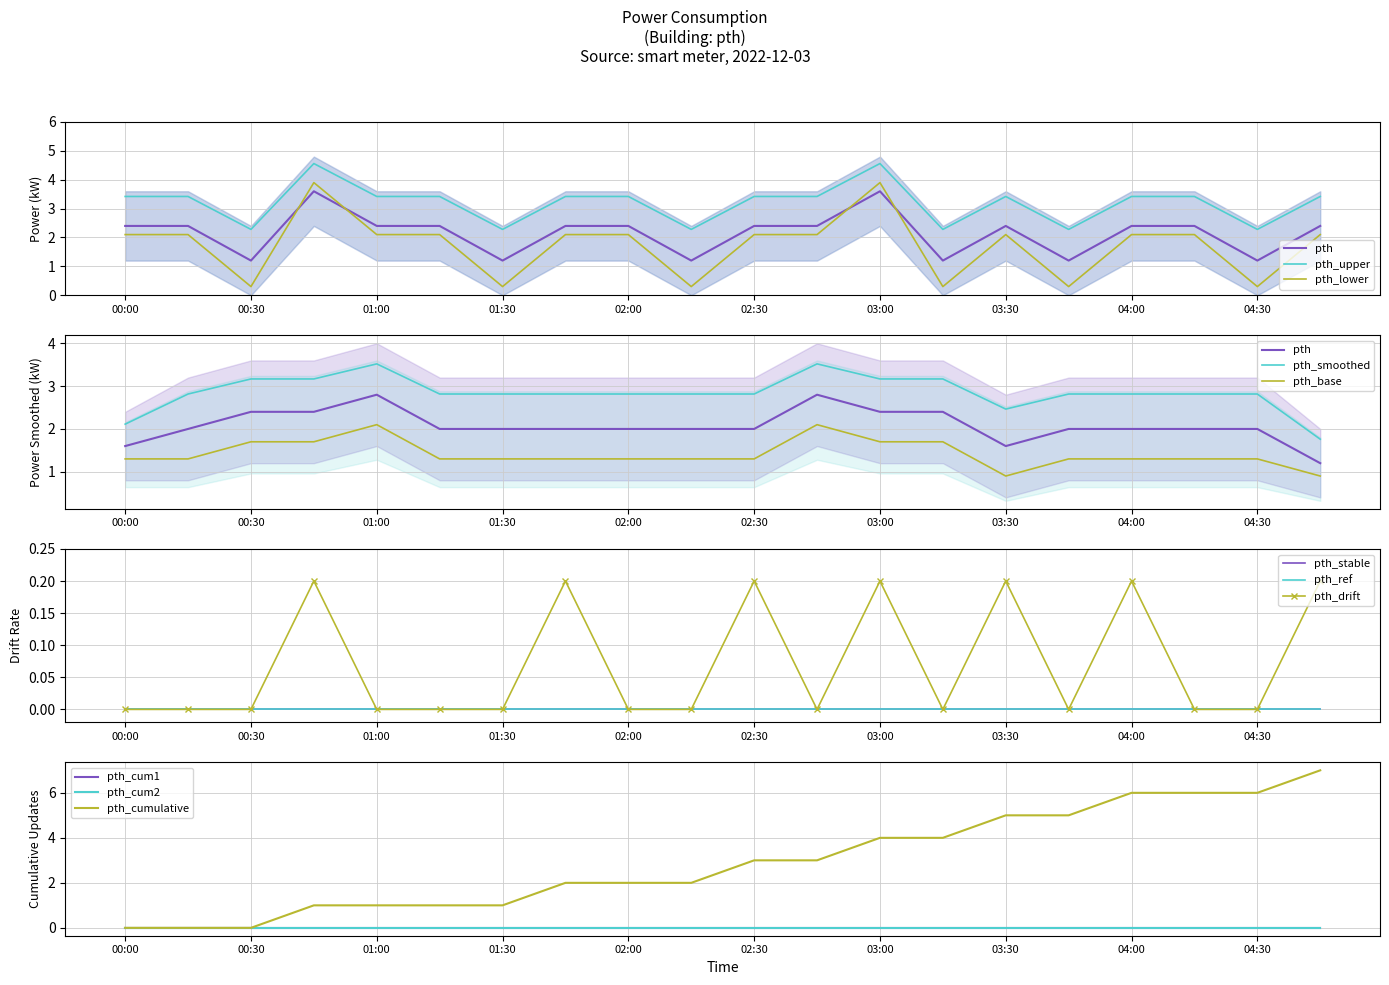

True or false: pth_power and pth_lower cross at least once.

False